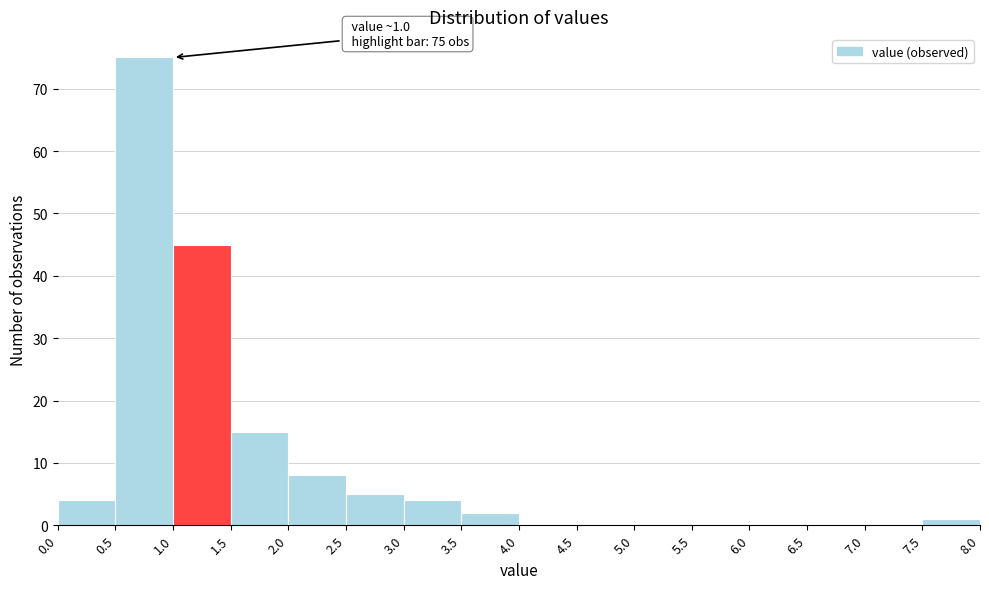

Which range on the x-axis has the tallest bar?

0.5 to 1.0